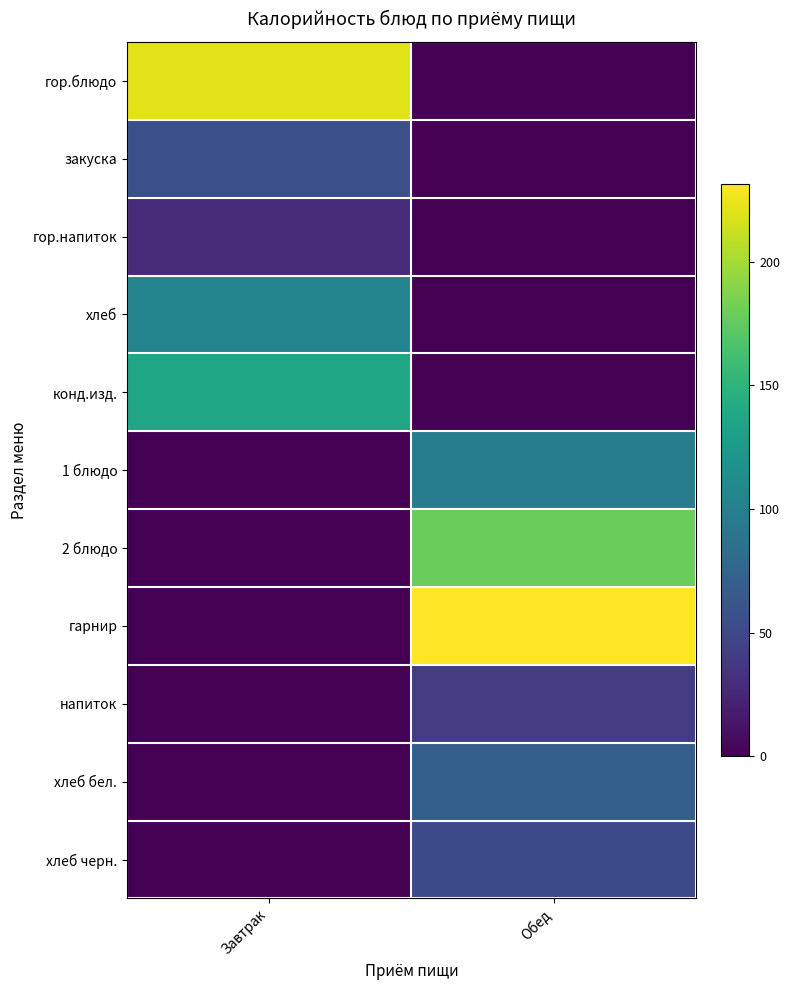

Which series has the largest total across all categories?

гарнир